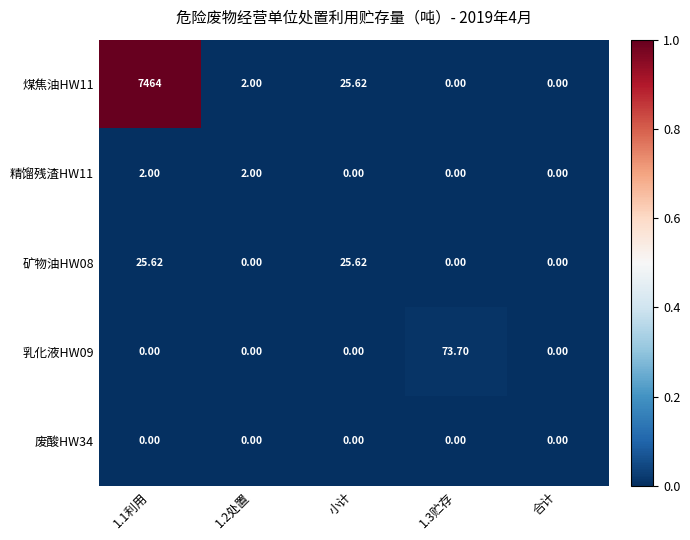

Is the value of 矿物油HW08 at 小计 greater than the value of 煤焦油HW11 at 1.2处置?

Yes